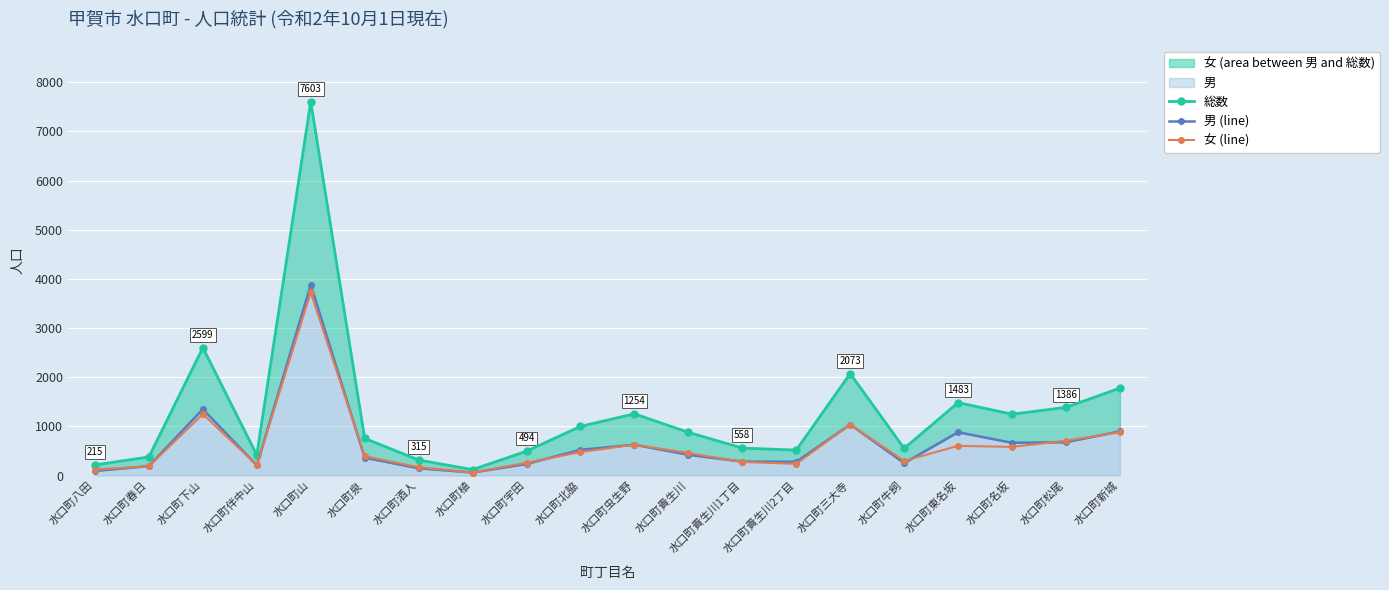

What is the spread (max minus min) of values at 水口町貴生川?

457